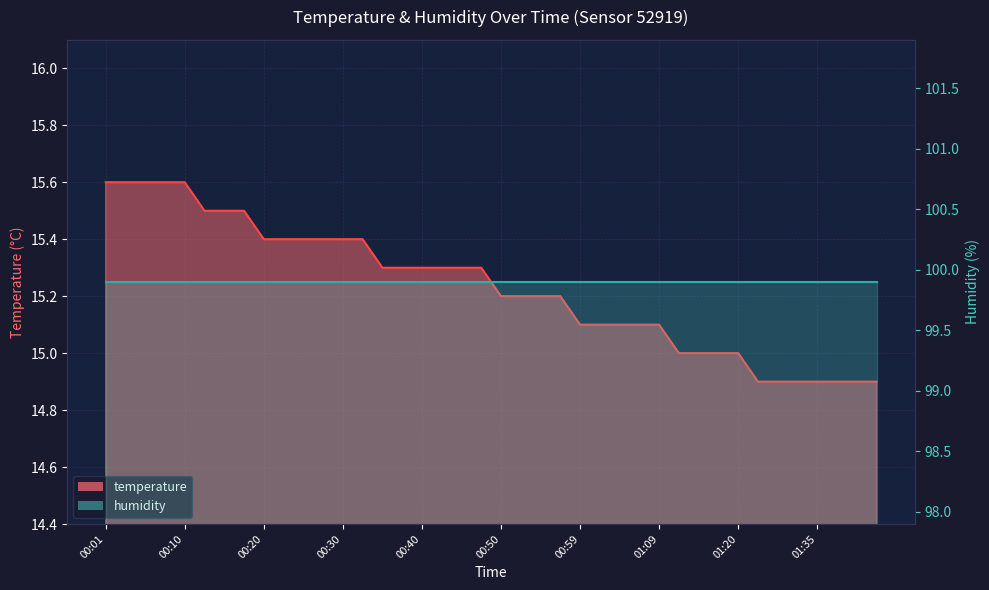

What is the sum of all values?

609.3